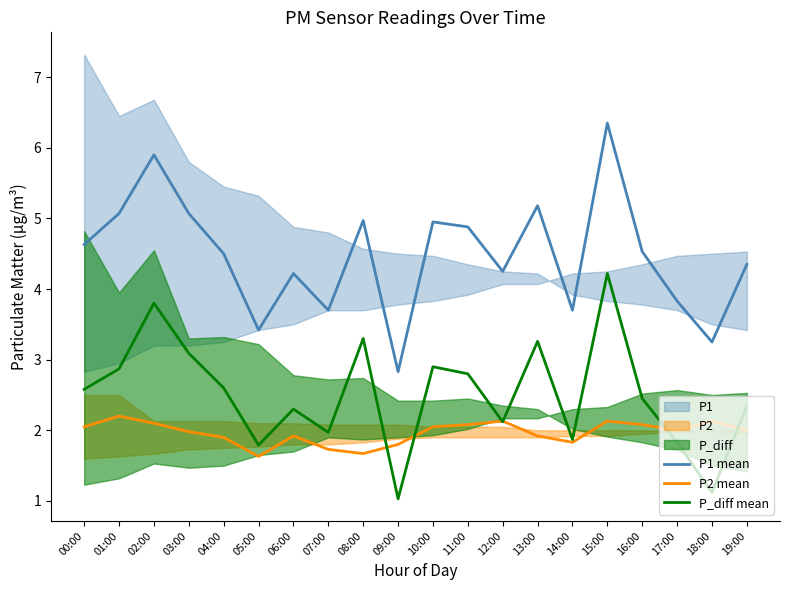

How many intersections are there between P2 mean and P_diff mean?

6